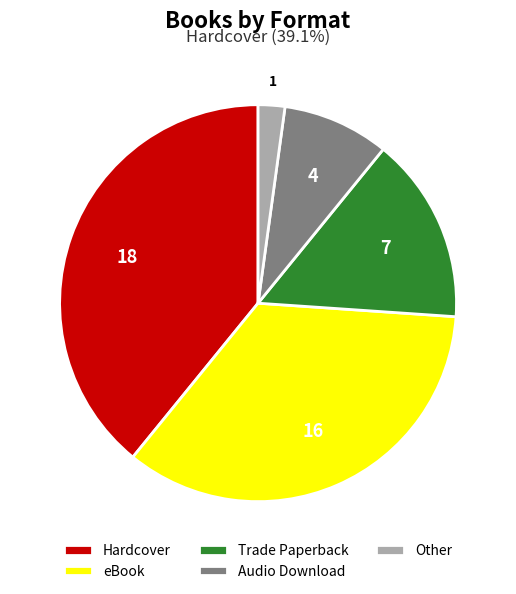

How many segments does this pie chart have?

5